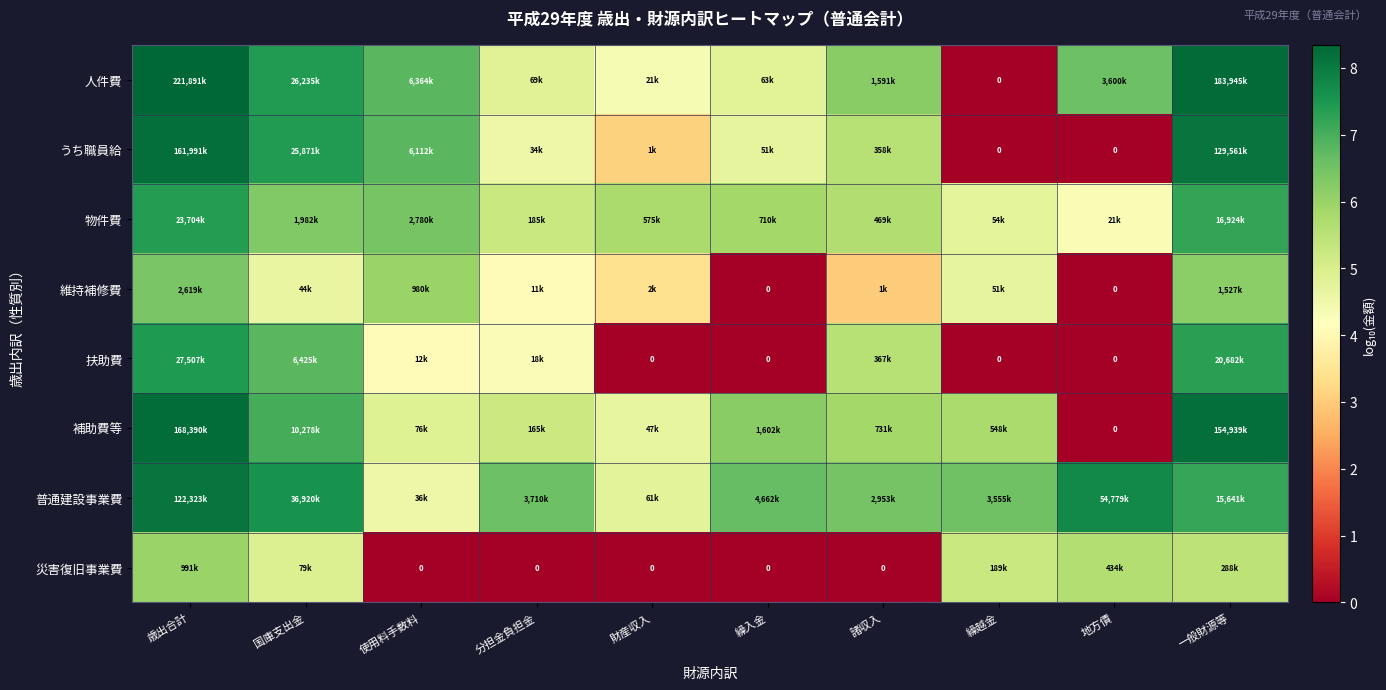

List the series in order of their peak value, lowest first.

災害復旧事業費, 維持補修費, 物件費, 扶助費, 普通建設事業費, うち職員給, 補助費等, 人件費